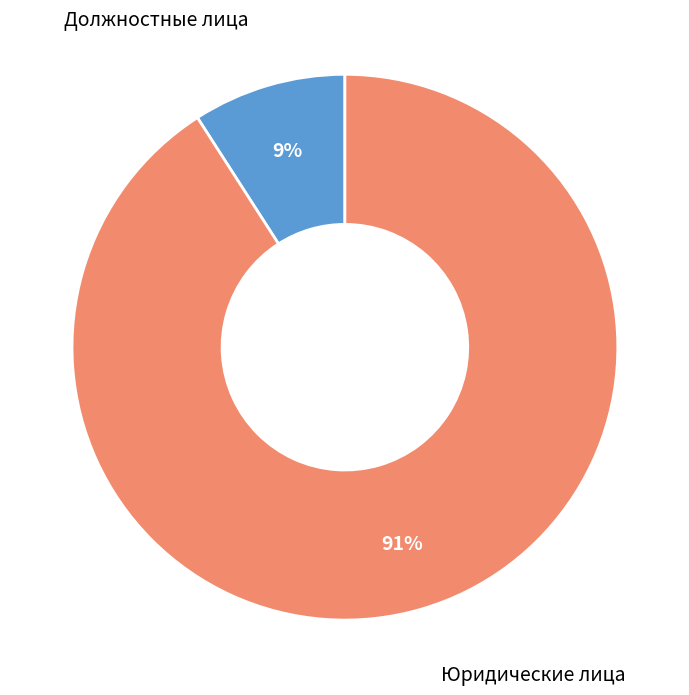

To the nearest percent, what portion does Должностные лица represent?

9%